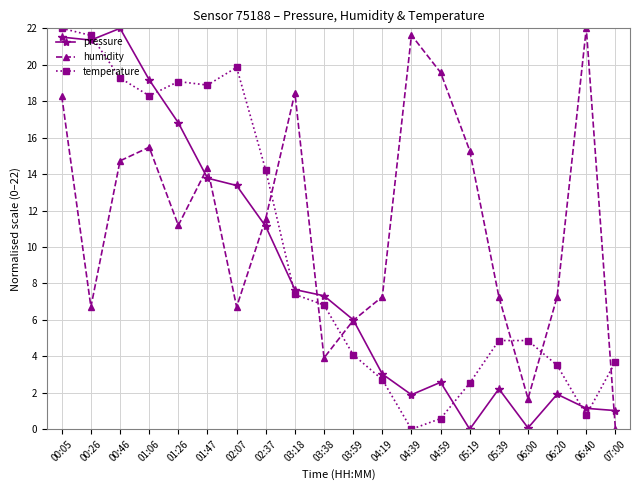

Is it true that pressure equals 1.0 at 07:00?

True